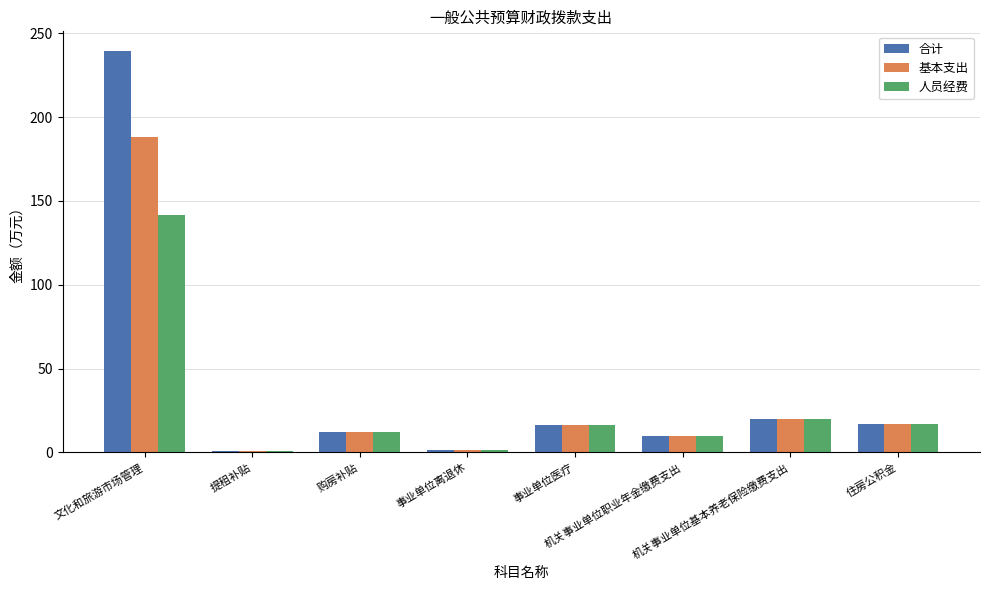

What is the highest value of the 人员经费 series?

141.7